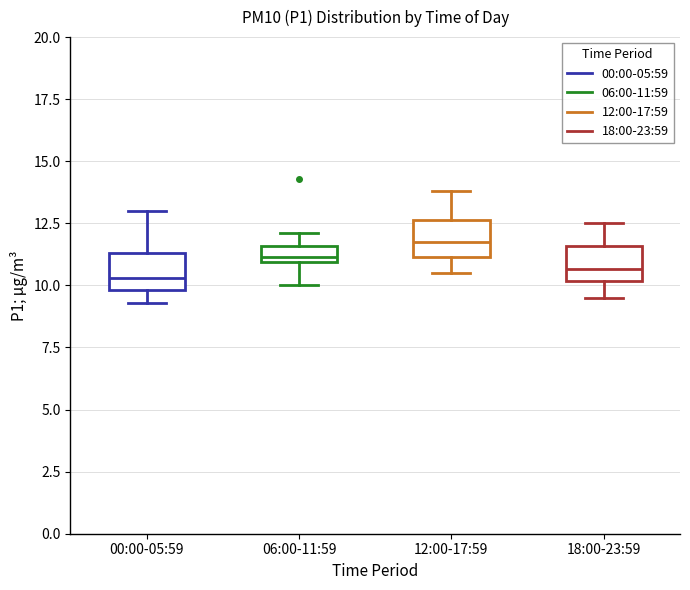

Where does the lower whisker of the box for 18:00-23:59 end on the y-axis? The values are not printed on the chart, so give them approximately, as read against the axis.

9.5